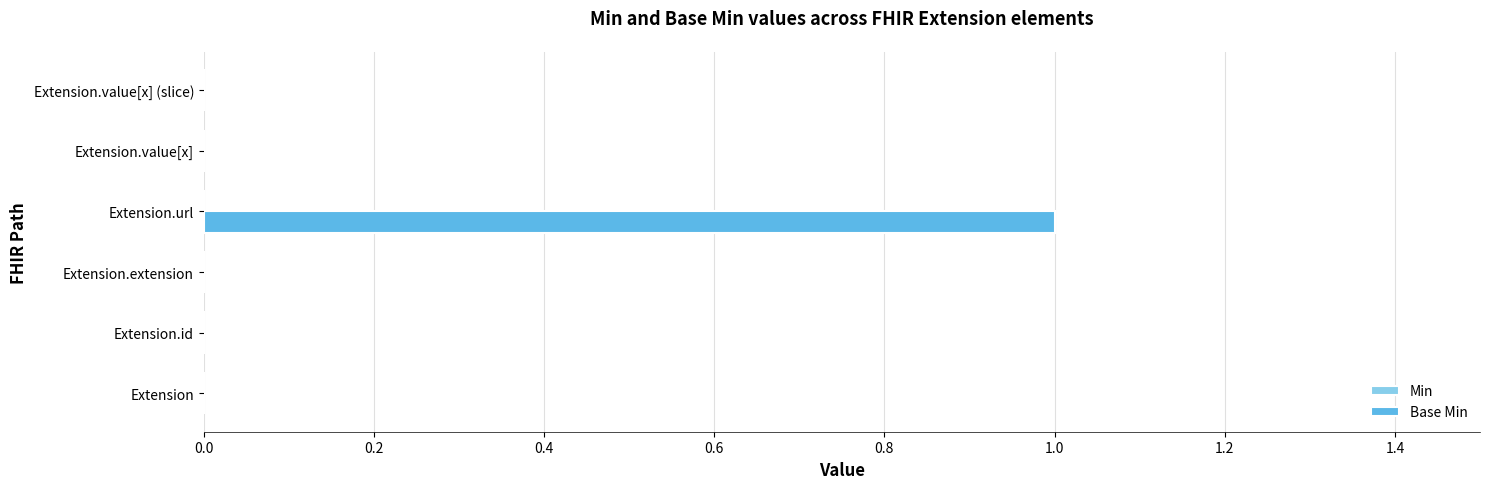

Reading bottom to top, extract all data points from this chart.

Extension=0	Extension.id=0	Extension.extension=0	Extension.url=1	Extension.value[x]=0	Extension.value[x] (slice)=0